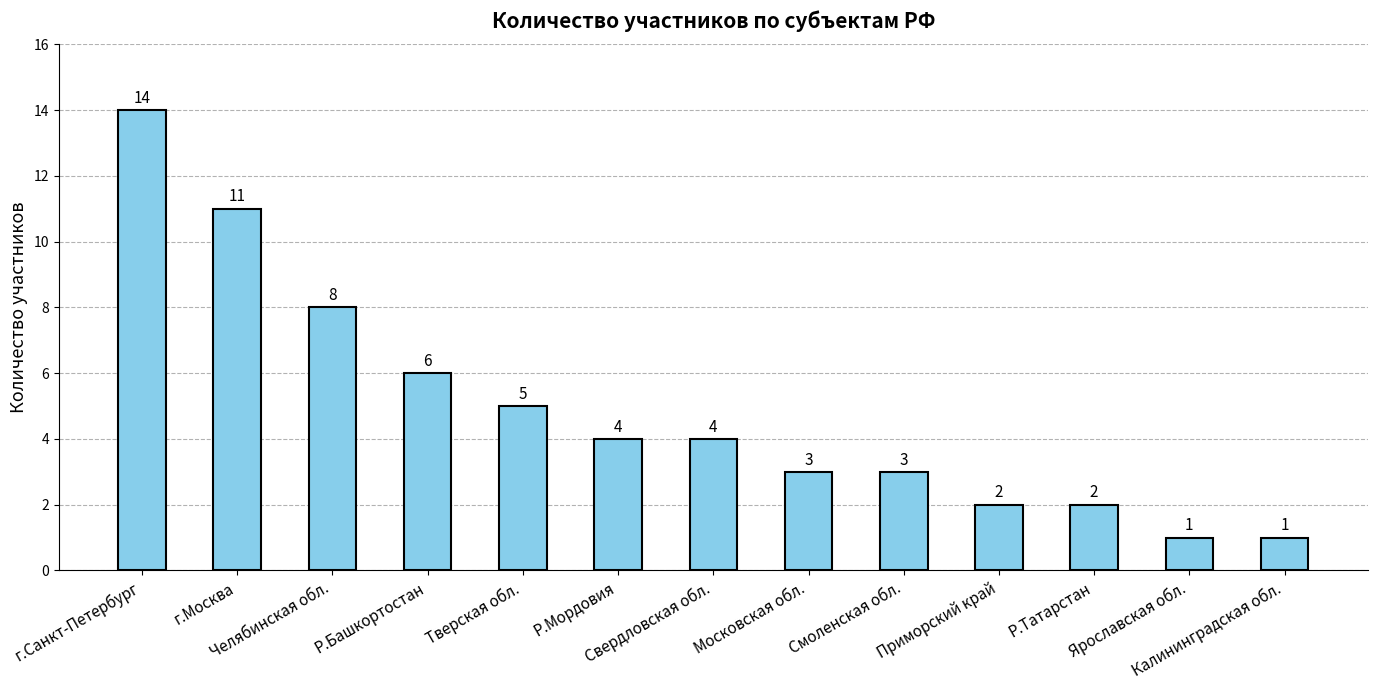

Where does the data first go above 4?

г.Санкт-Петербург